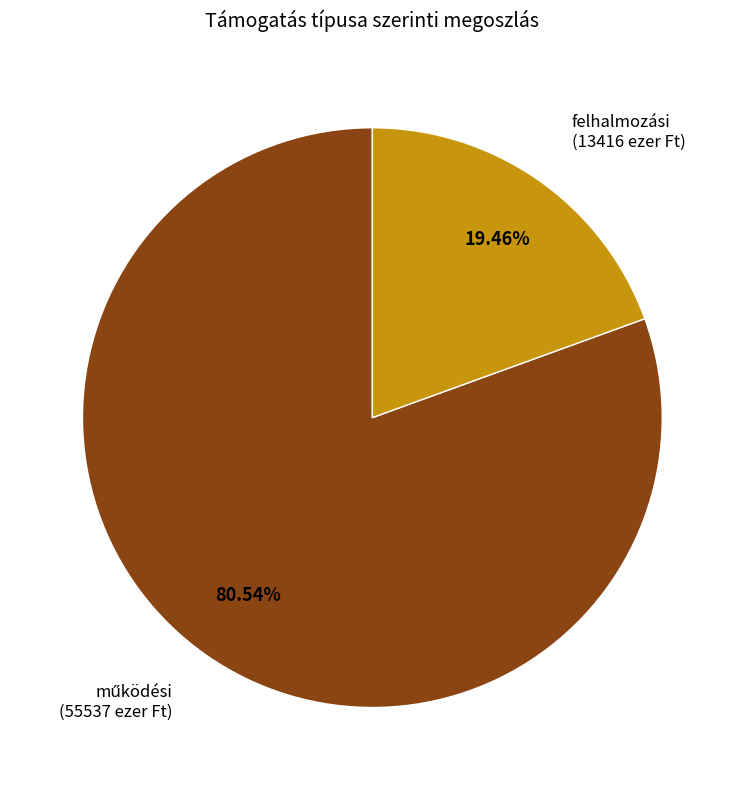

Which category has the smallest portion of the pie?

felhalmozási